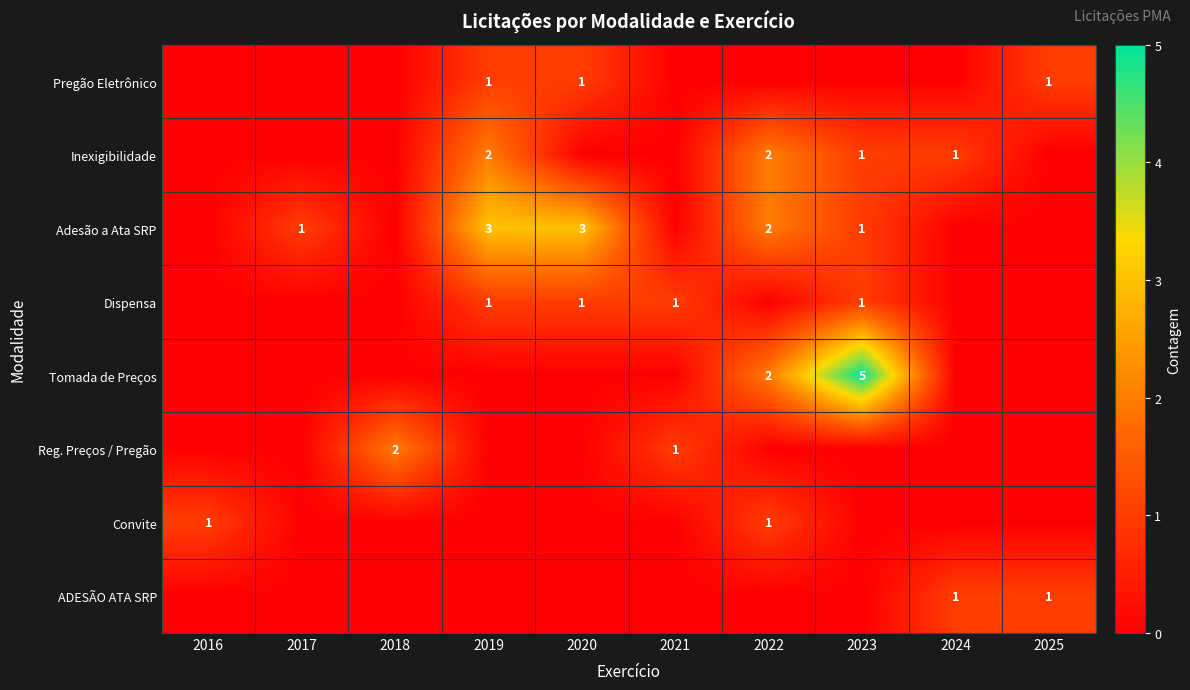

What value does the Inexigibilidade series have at 2019?

2